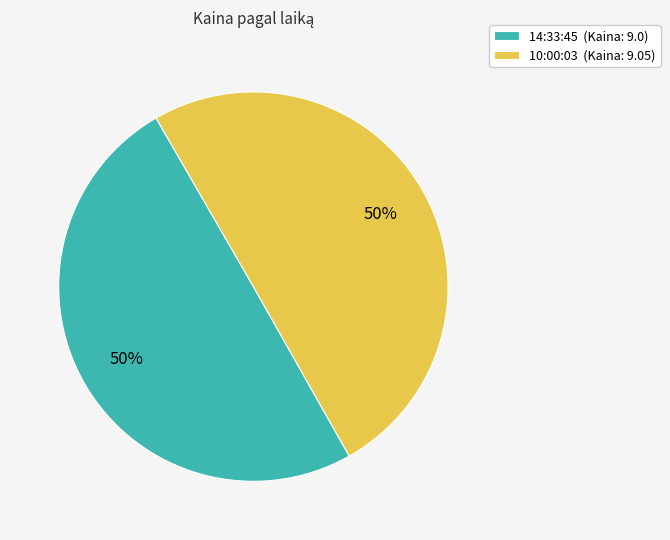

To the nearest percent, what is the combined percentage of 10:00:03 (Kaina: 9.05) and 14:33:45 (Kaina: 9.0)?

100%